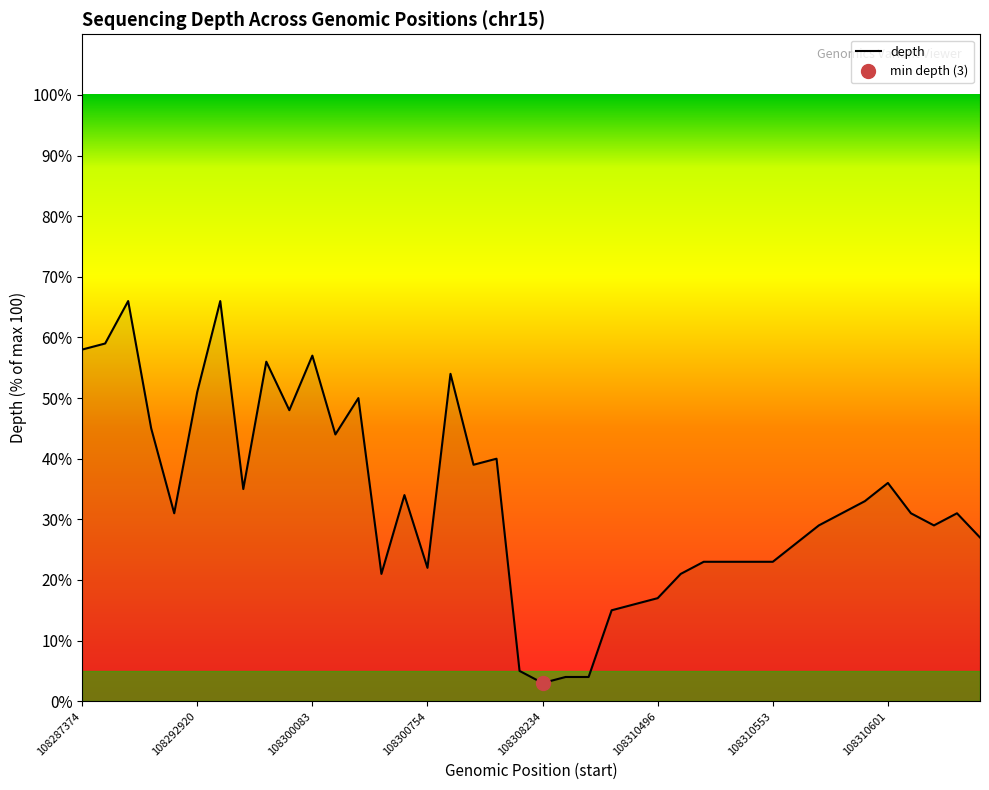

What is the sum of the values at 108310443 and 108293656?

70.0